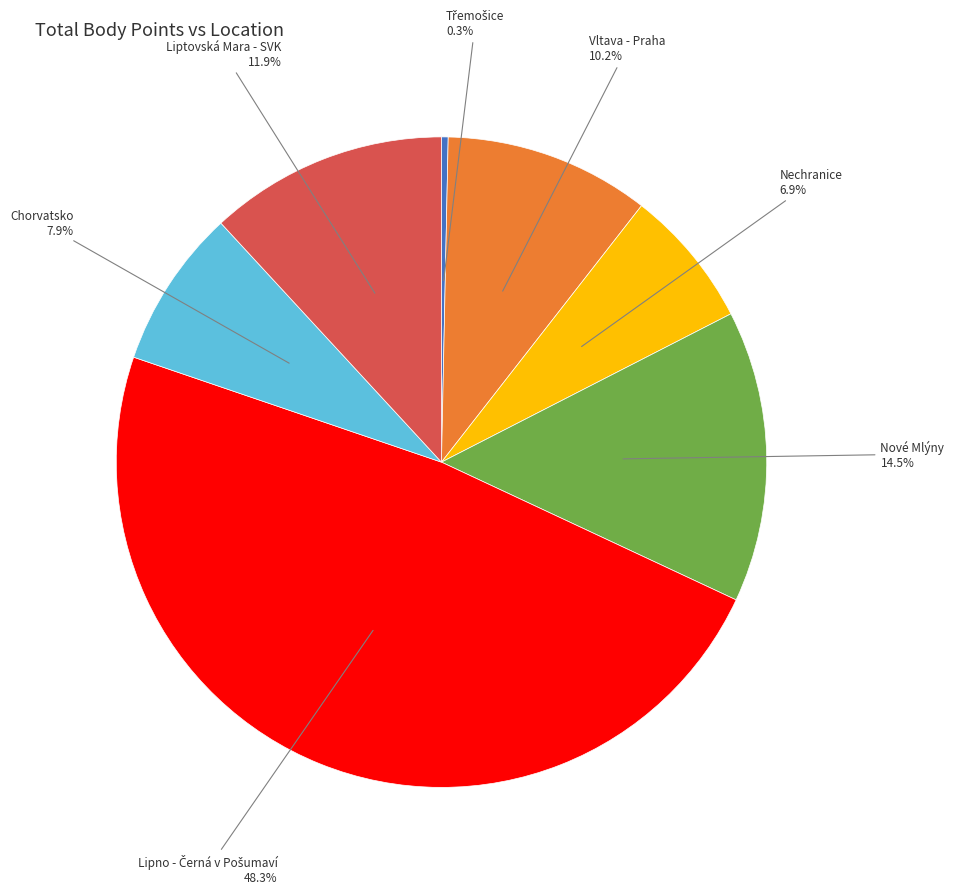

Is there any slice that represents more than half of the pie?

No